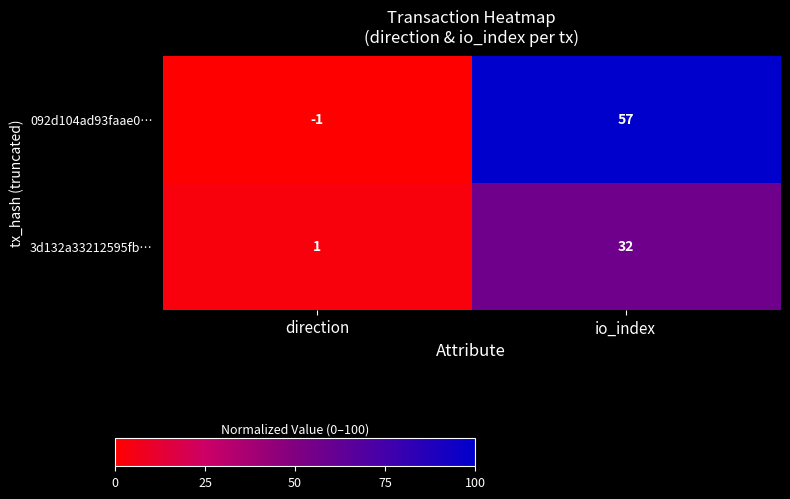

The 092d104ad93faae0… series shows -2 at direction. True or false?

False